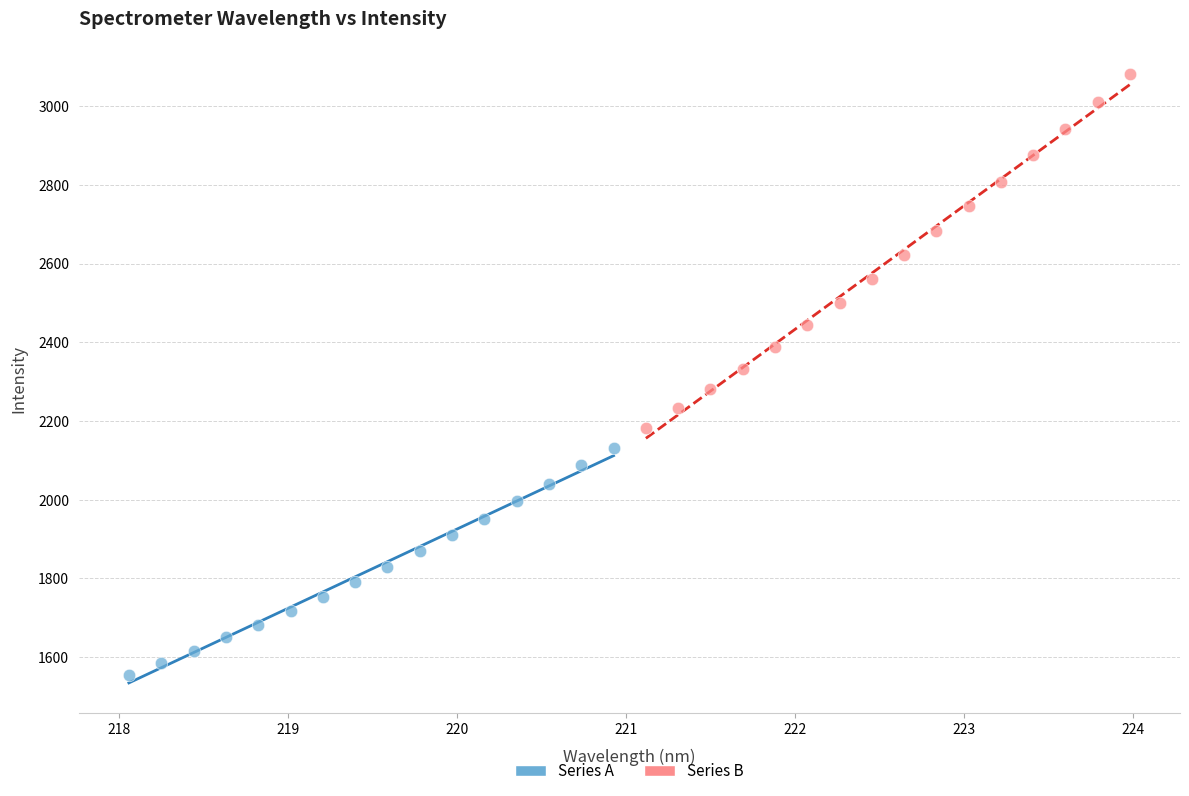

Which series contains the lowest Y value?

Series A